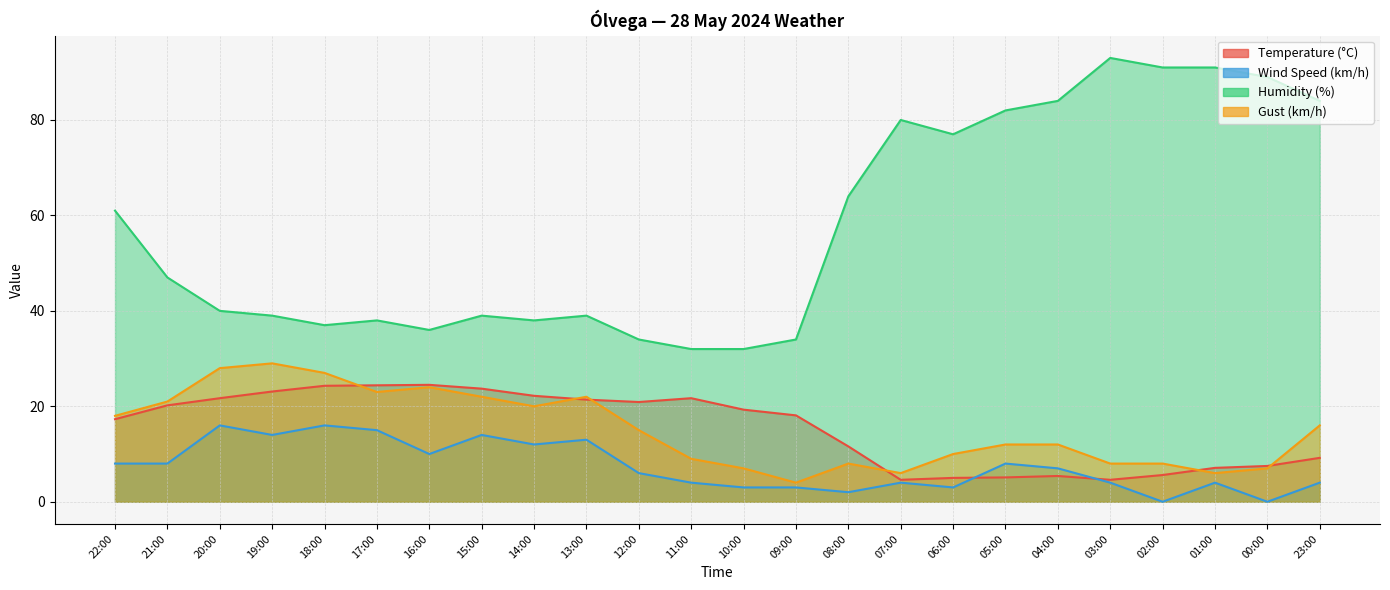

What is the spread (max minus min) of values at 13:00?

26.0